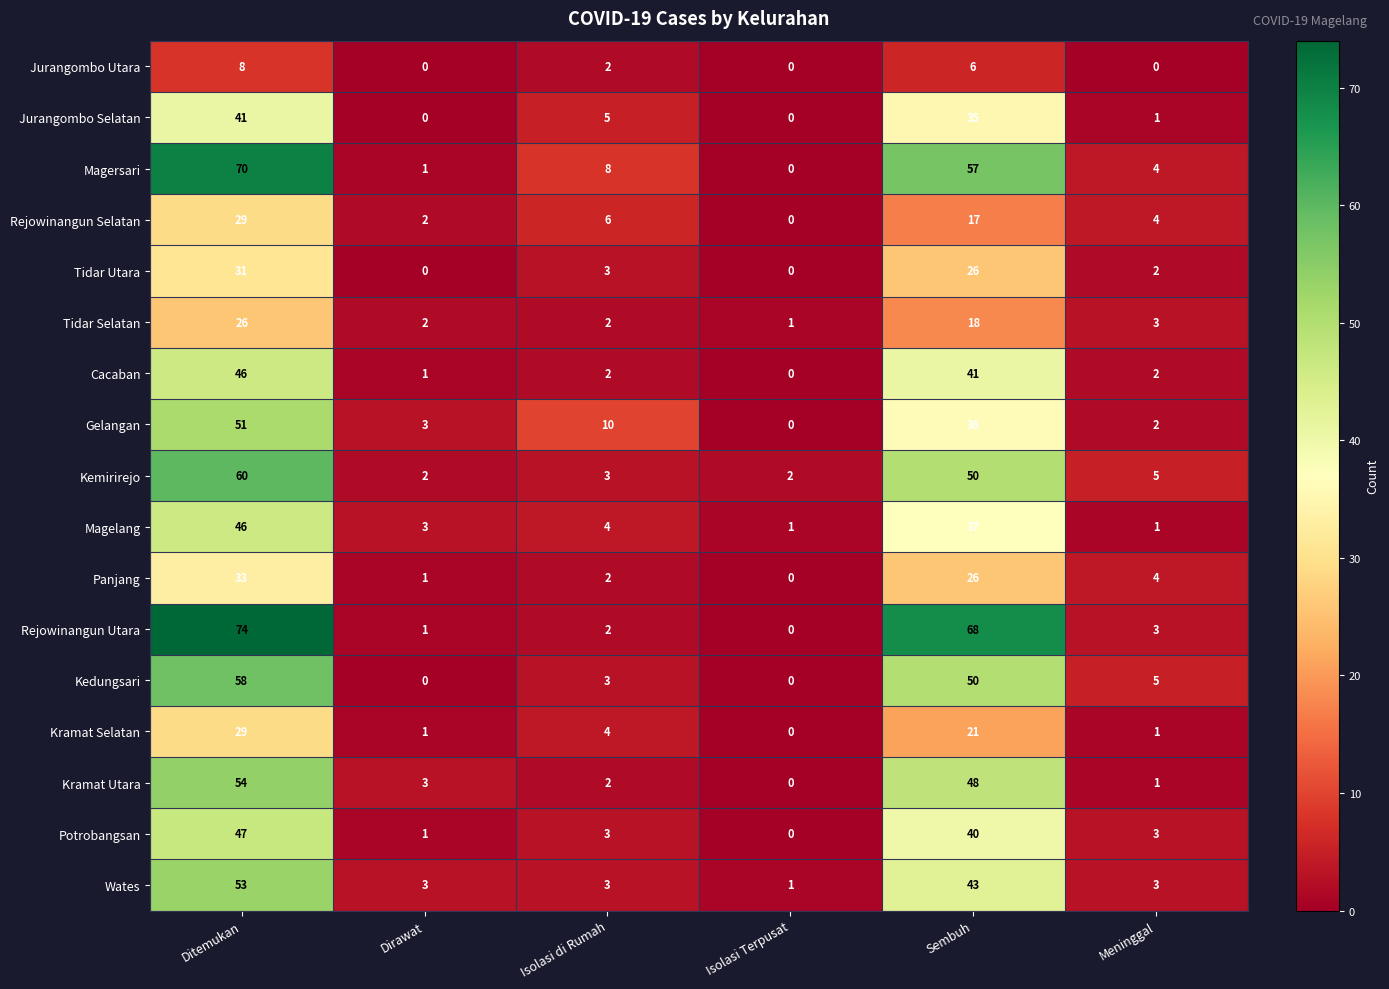

At which label does Gelangan first exceed 10?

Ditemukan